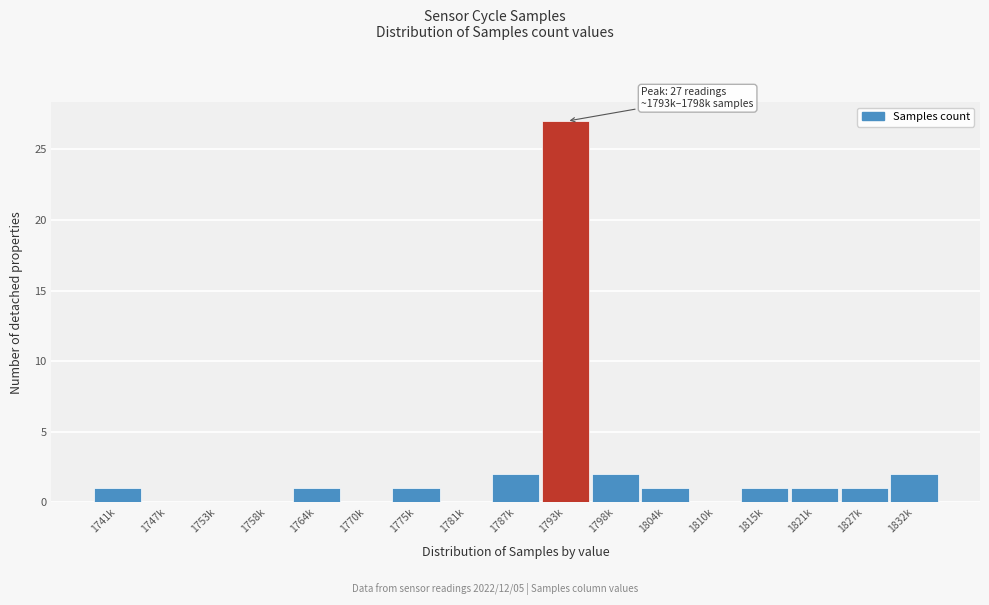

Reading left to right, what are all the values shown in this chart?

1741k=1	1747k=0	1753k=0	1758k=0	1764k=1	1770k=0	1775k=1	1781k=0	1787k=2	1793k=27	1798k=2	1804k=1	1810k=0	1815k=1	1821k=1	1827k=1	1832k=2